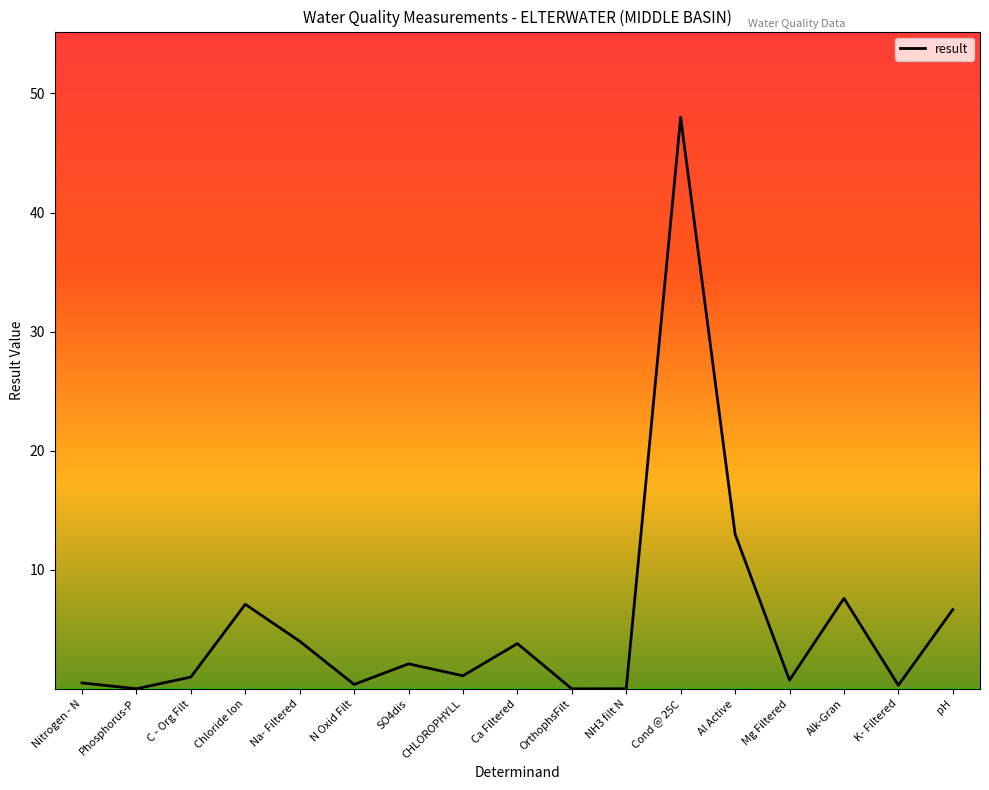

What is the average value?

5.7